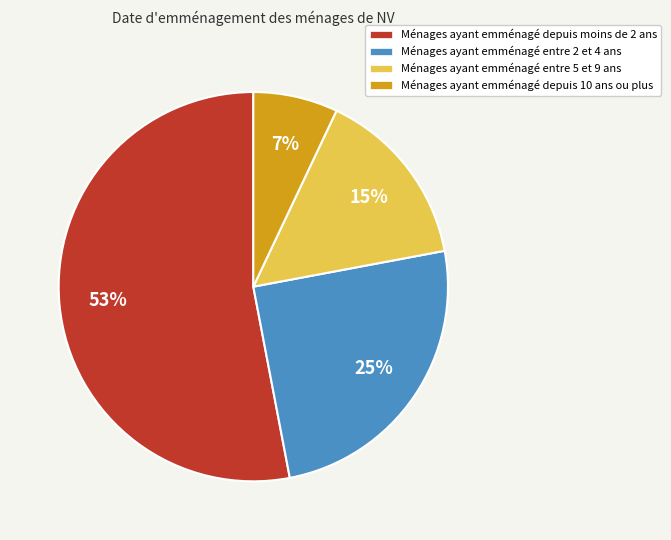

Is there any slice that represents more than half of the pie?

Yes